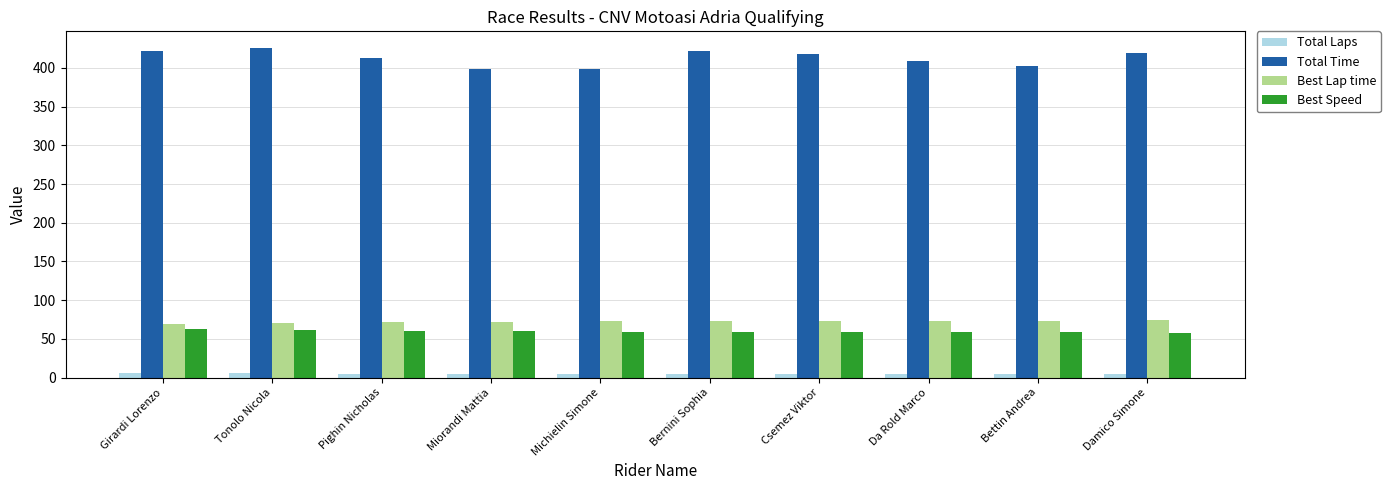

At how many categories does at least one series exceed 206?

10